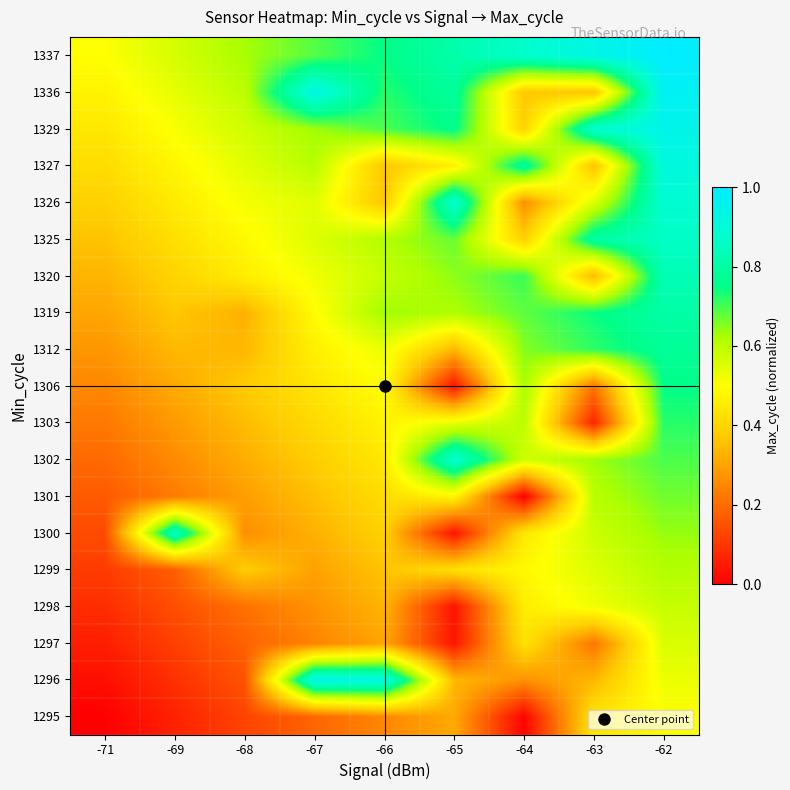

Between -68 and -69, which is larger?

-68